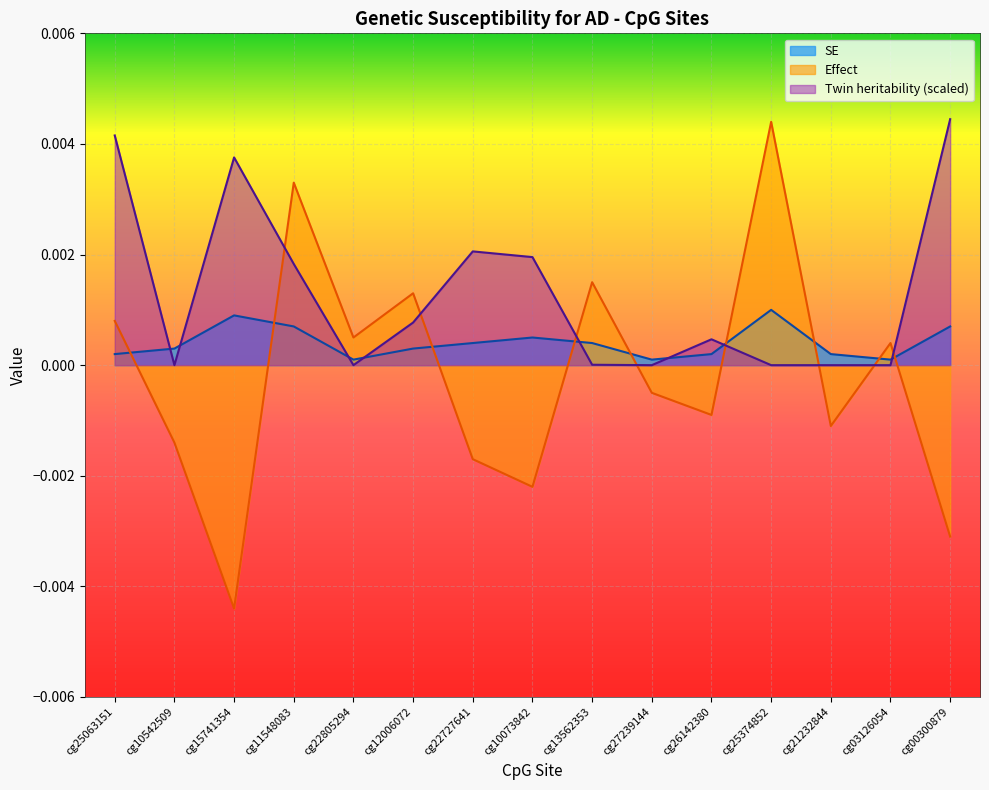

True or false: SE has a value of 0.0 at cg27239144.

True